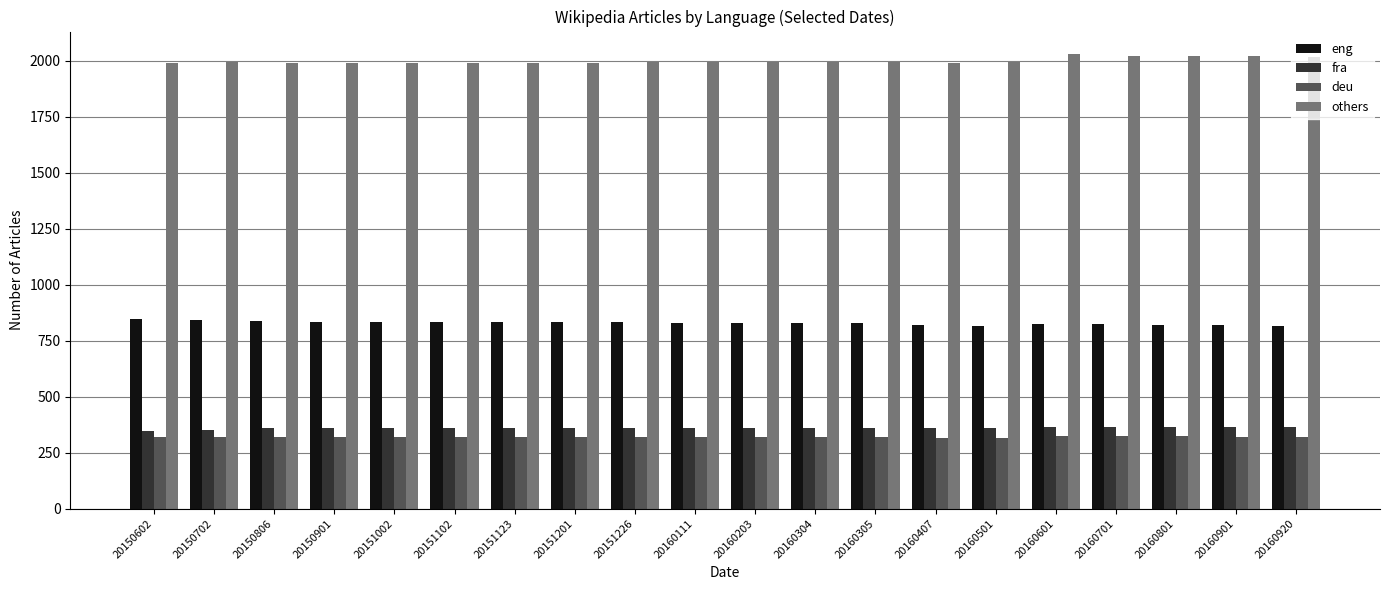

At 20150901, list the series in order from largest to smallest.

others, eng, fra, deu